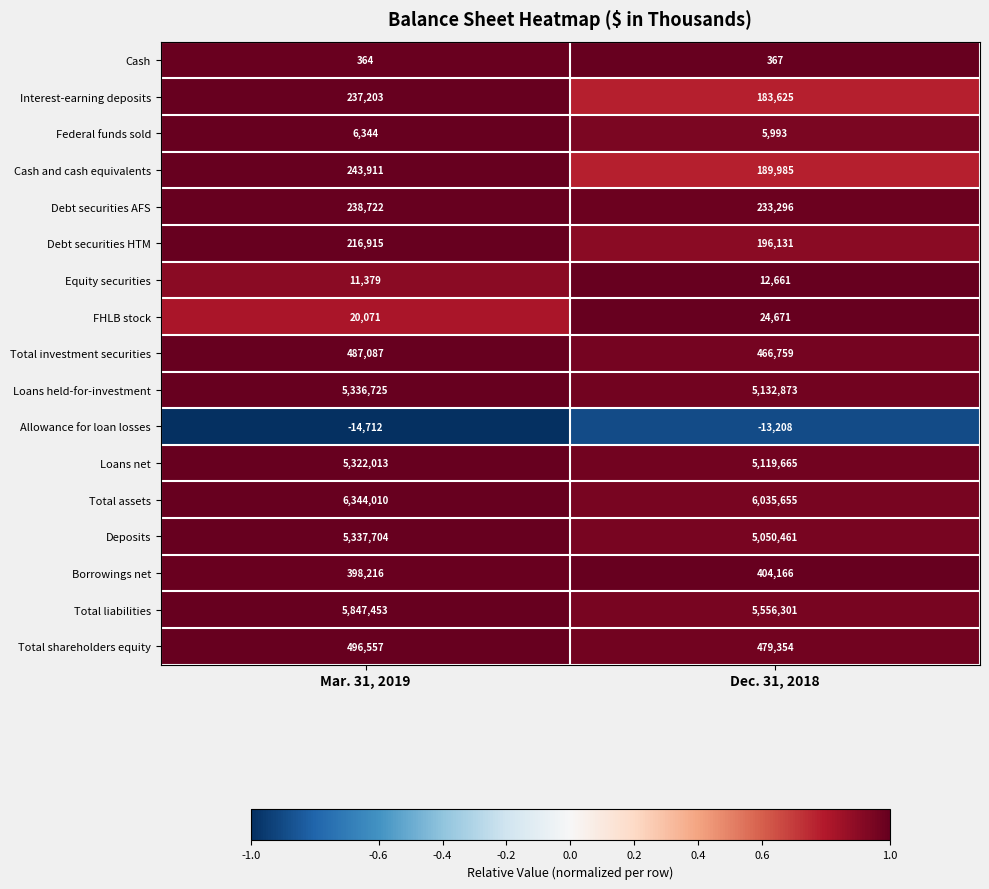

The value of Debt securities HTM at Dec. 31, 2018 is 196131. True or false?

True